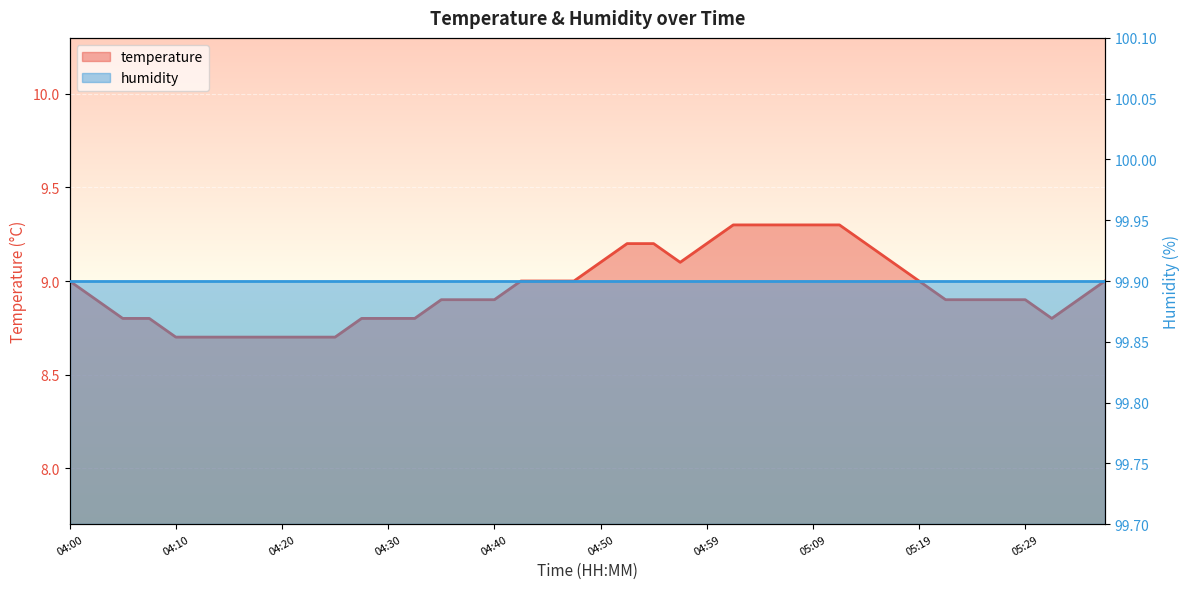

The humidity series shows 33.2 at 24. True or false?

False